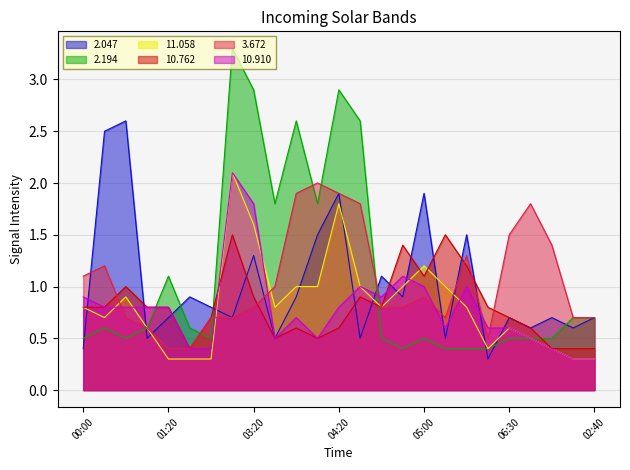

Between 00:20 and 05:00, which series saw the biggest shift?

2.047